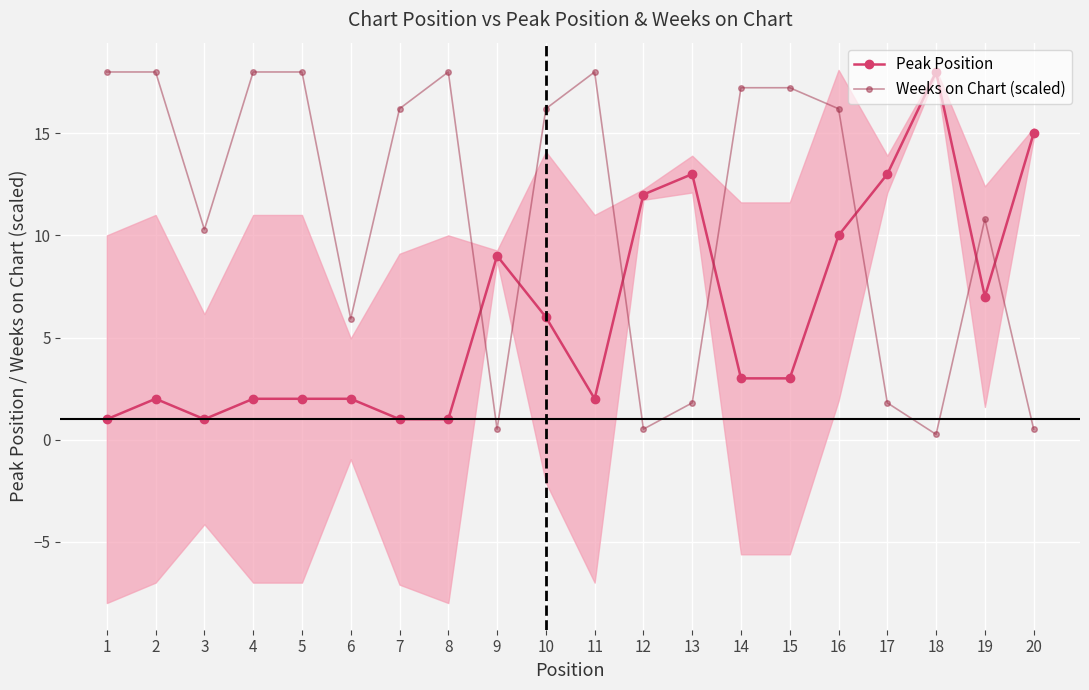

List the labels in order of Weeks on Chart (scaled) value, largest first.

1, 2, 4, 5, 8, 11, 14, 15, 7, 10, 16, 19, 3, 6, 13, 17, 9, 12, 20, 18